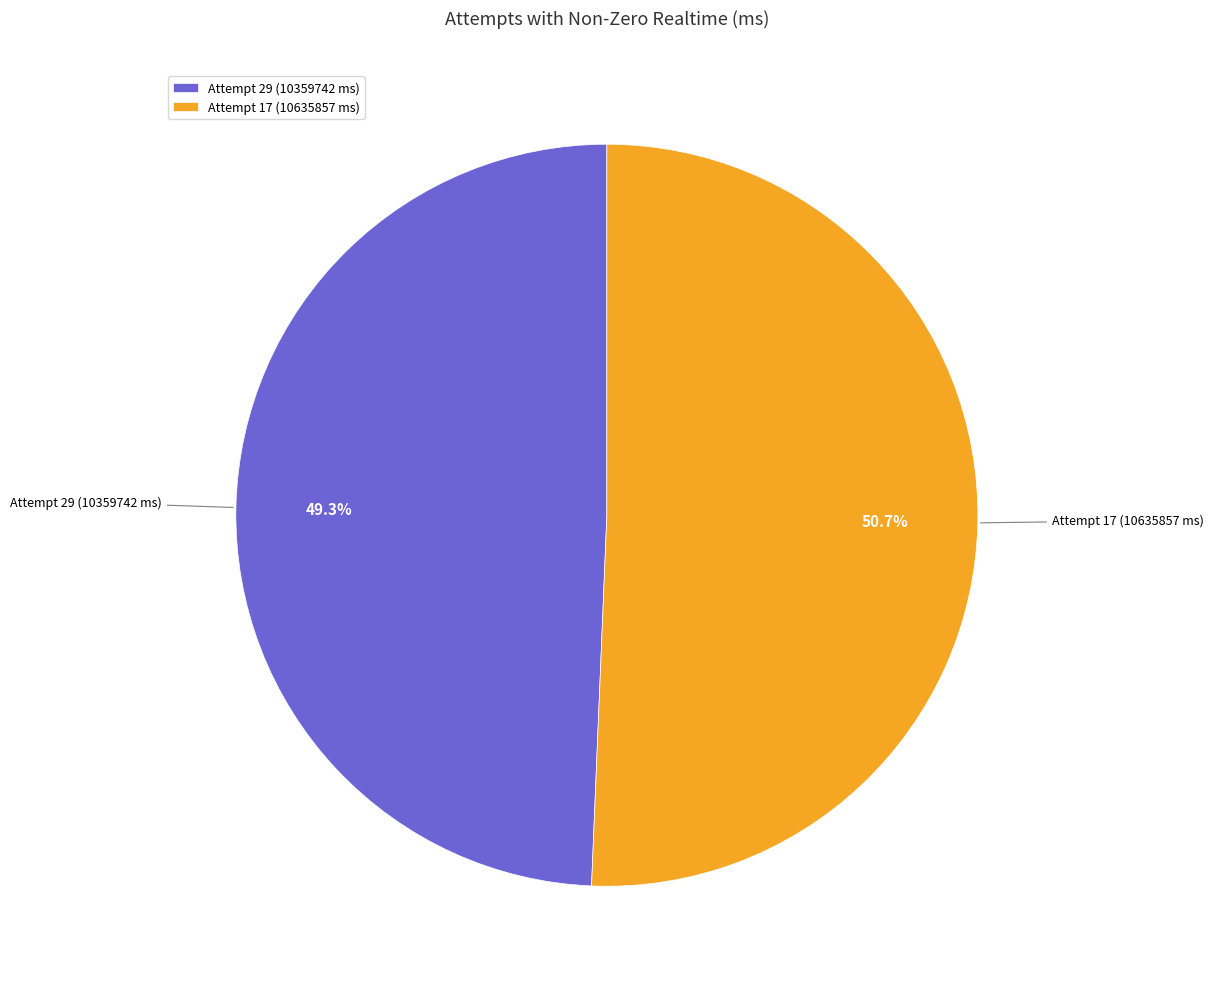

Count the number of slices in the pie.

2